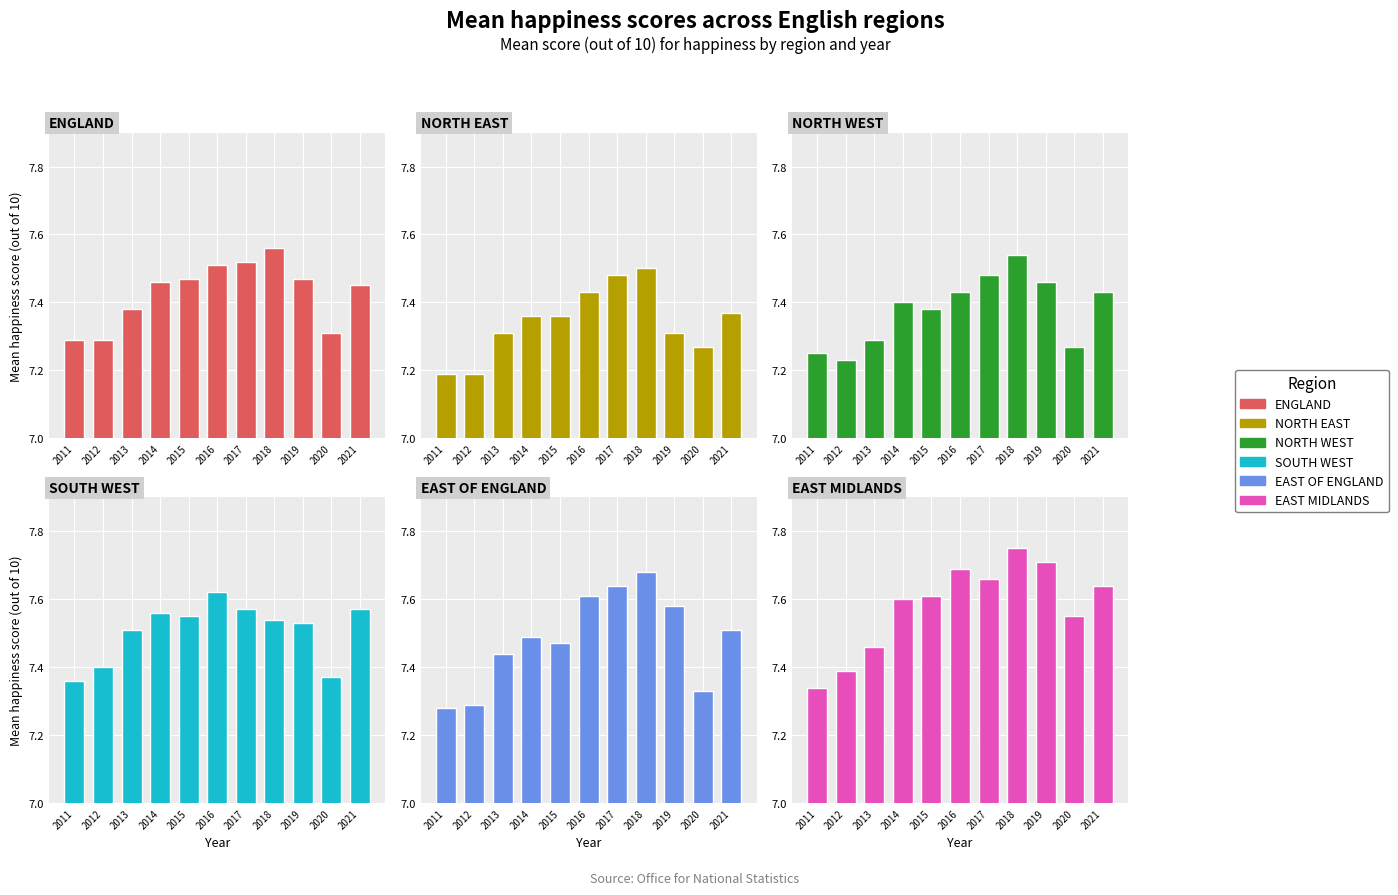

Reading left to right, extract all data points from this chart.

ENGLAND: 2011=7.3	2012=7.3	2013=7.4	2014=7.5	2015=7.5	2016=7.5	2017=7.5	2018=7.6	2019=7.5	2020=7.3	2021=7.5
NORTH EAST: 2011=7.2	2012=7.2	2013=7.3	2014=7.4	2015=7.4	2016=7.4	2017=7.5	2018=7.5	2019=7.3	2020=7.3	2021=7.4
NORTH WEST: 2011=7.2	2012=7.2	2013=7.3	2014=7.4	2015=7.4	2016=7.4	2017=7.5	2018=7.5	2019=7.5	2020=7.3	2021=7.4
SOUTH WEST: 2011=7.4	2012=7.4	2013=7.5	2014=7.6	2015=7.5	2016=7.6	2017=7.6	2018=7.5	2019=7.5	2020=7.4	2021=7.6
EAST OF ENGLAND: 2011=7.3	2012=7.3	2013=7.4	2014=7.5	2015=7.5	2016=7.6	2017=7.6	2018=7.7	2019=7.6	2020=7.3	2021=7.5
EAST MIDLANDS: 2011=7.3	2012=7.4	2013=7.5	2014=7.6	2015=7.6	2016=7.7	2017=7.7	2018=7.8	2019=7.7	2020=7.5	2021=7.6